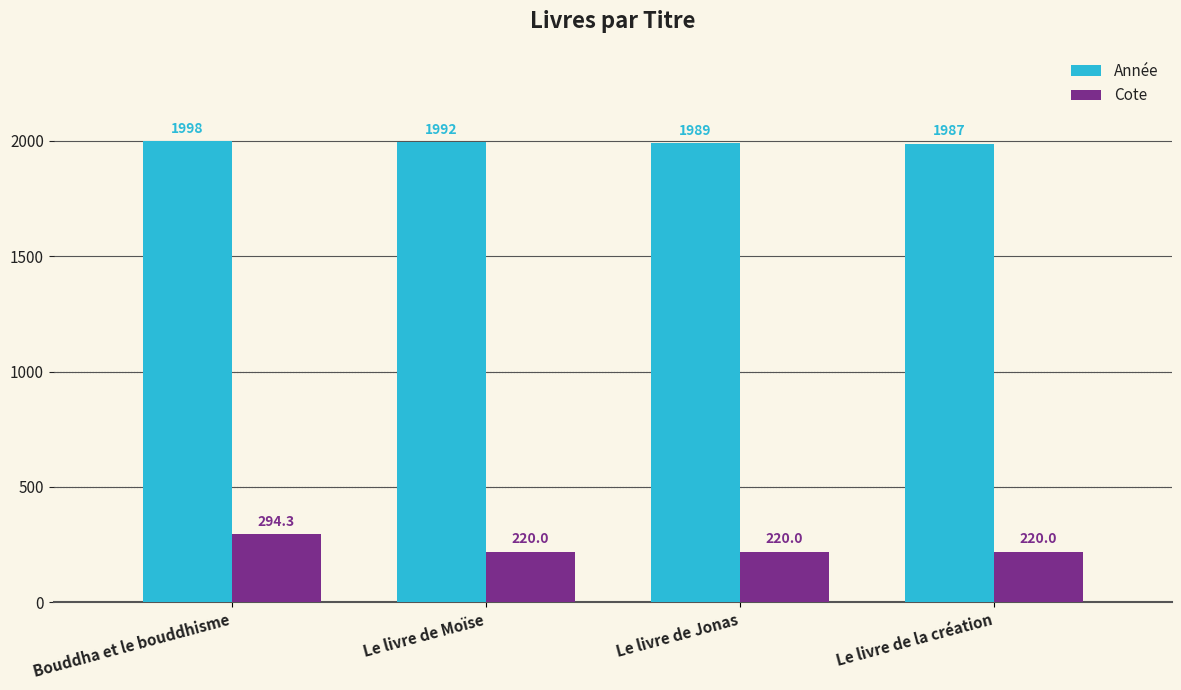

What is the greatest value displayed?

1998.0